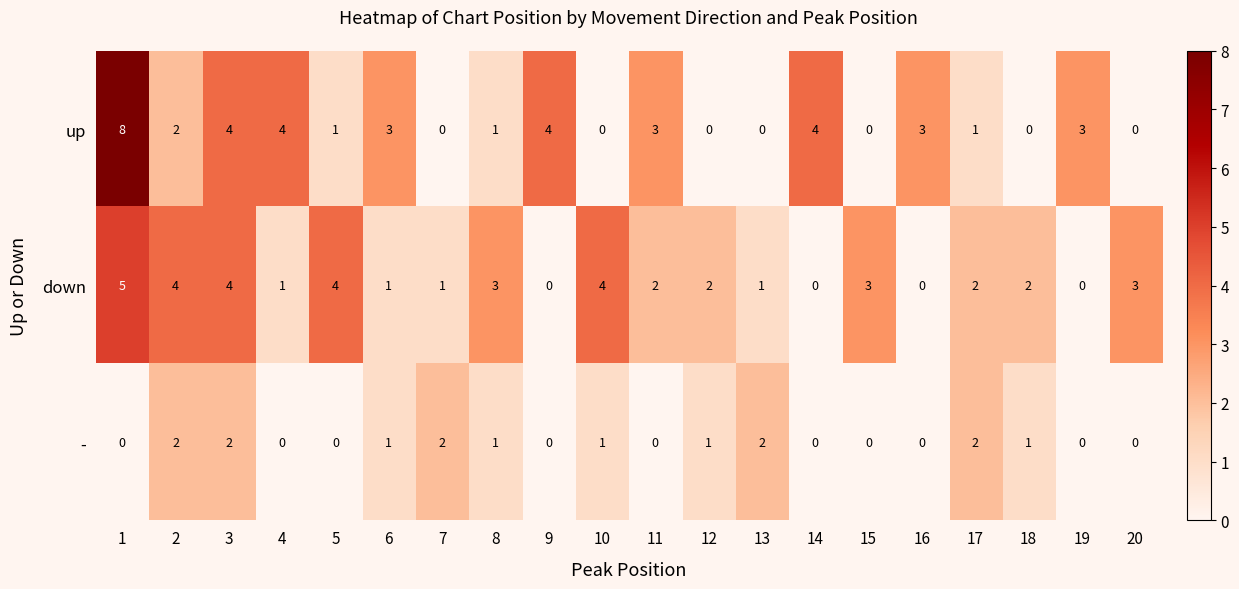

What is the spread (max minus min) of values at 13?

2